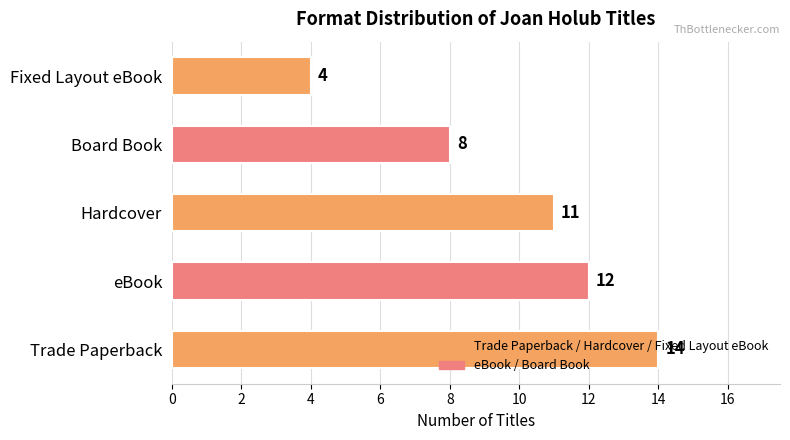

Rank the categories by value from highest to lowest.

Trade Paperback, eBook, Hardcover, Board Book, Fixed Layout eBook